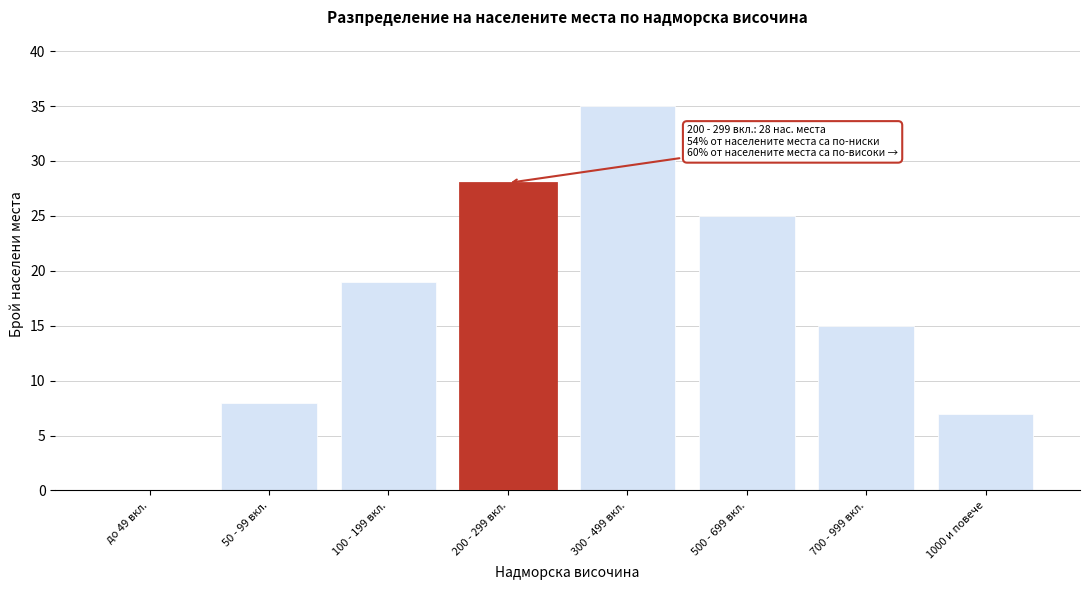

Reading left to right, what are all the values shown in this chart?

до 49 вкл.=0	50 - 99 вкл.=8	100 - 199 вкл.=19	200 - 299 вкл.=28	300 - 499 вкл.=35	500 - 699 вкл.=25	700 - 999 вкл.=15	1000 и повече=7